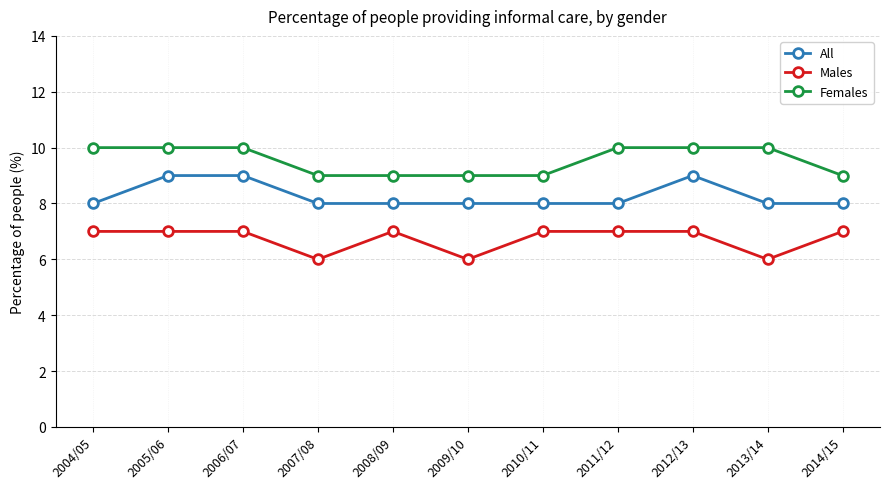

Is the value of All at 2013/14 greater than the value of Females at 2004/05?

No